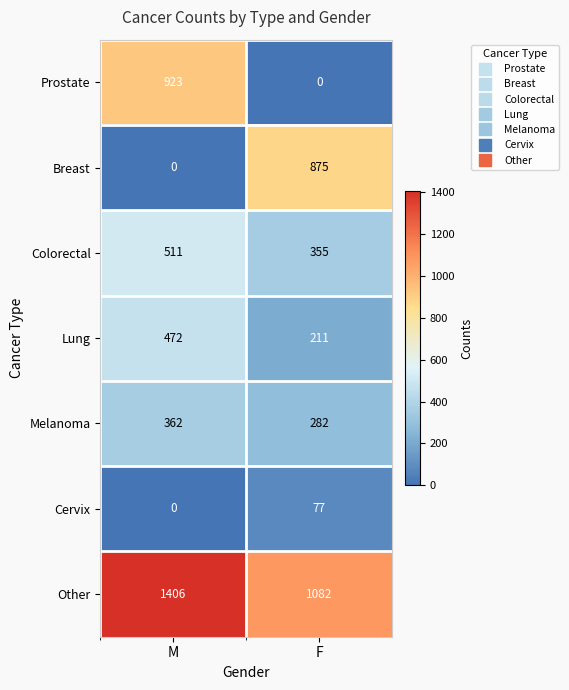

Is it true that Colorectal equals 511 at M?

True